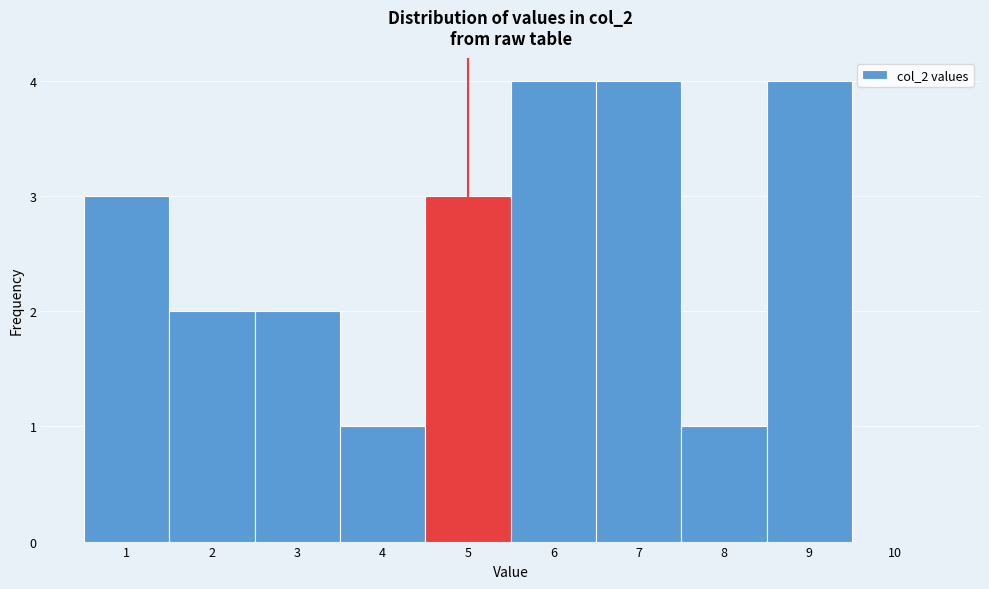

Reading left to right, list every bar in this chart as the range it spans on the x-axis followed by its height. The values are not printed on the chart, so give them approximately, as read against the axis.

0.5 to 1.5: 3
1.5 to 2.5: 2
2.5 to 3.5: 2
3.5 to 4.5: 1
4.5 to 5.5: 3
5.5 to 6.5: 4
6.5 to 7.5: 4
7.5 to 8.5: 1
8.5 to 9.5: 4
9.5 to 10.5: 0